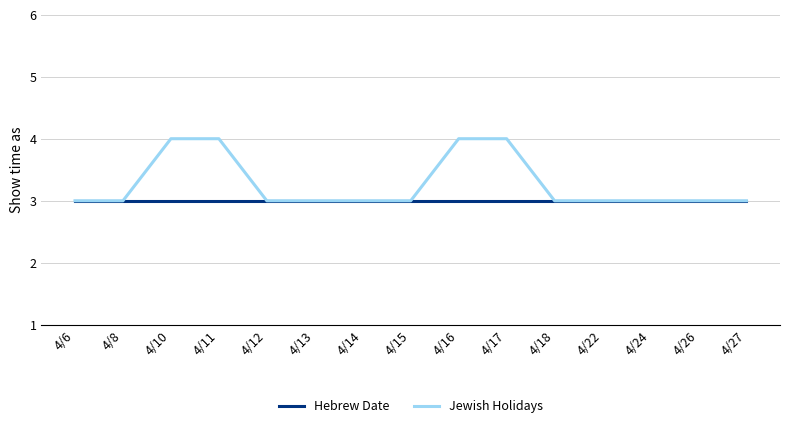

Reading left to right, extract all data points from this chart.

Hebrew Date: 3	3	3	3	3	3	3	3	3	3	3	3	3	3	3
Jewish Holidays: 3	3	4	4	3	3	3	3	4	4	3	3	3	3	3